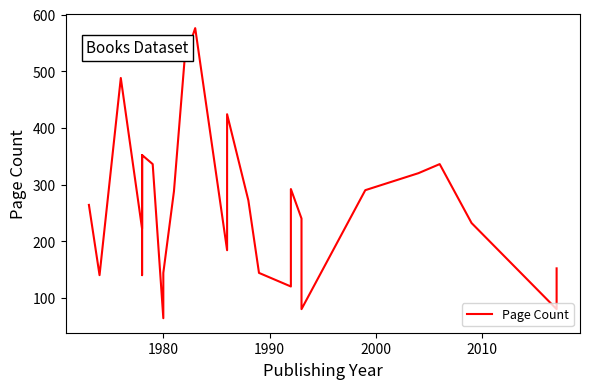

How many data points are above 240?

14